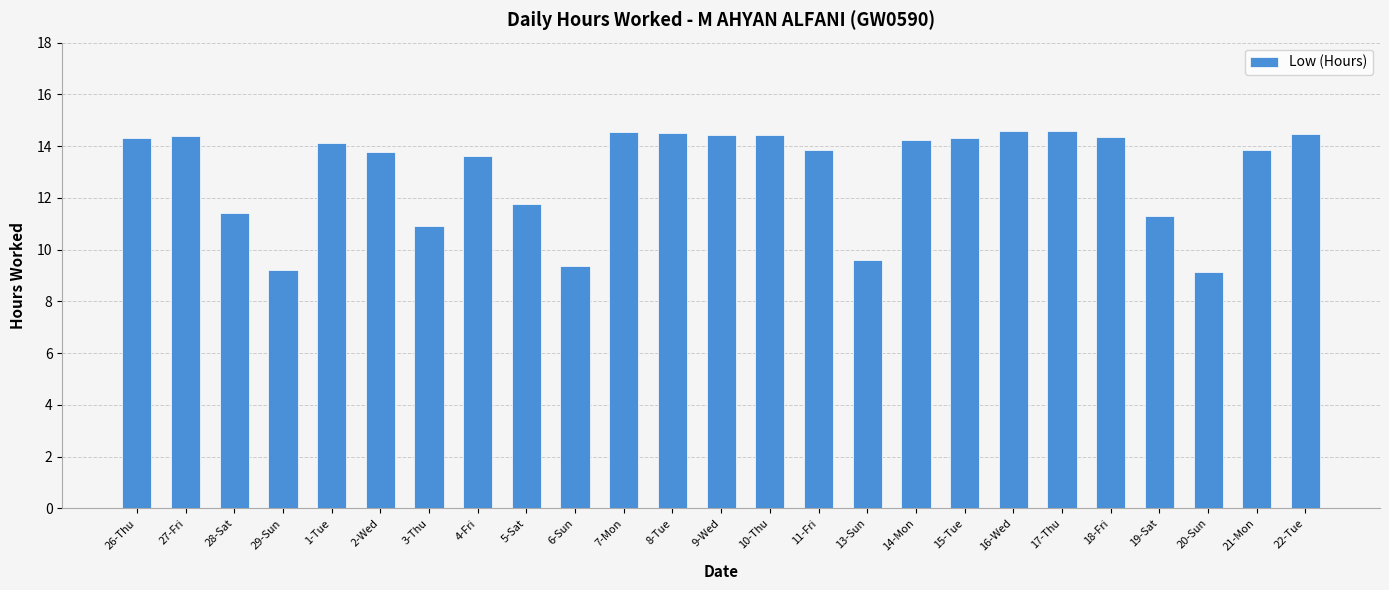

Count the number of data series in this chart.

1